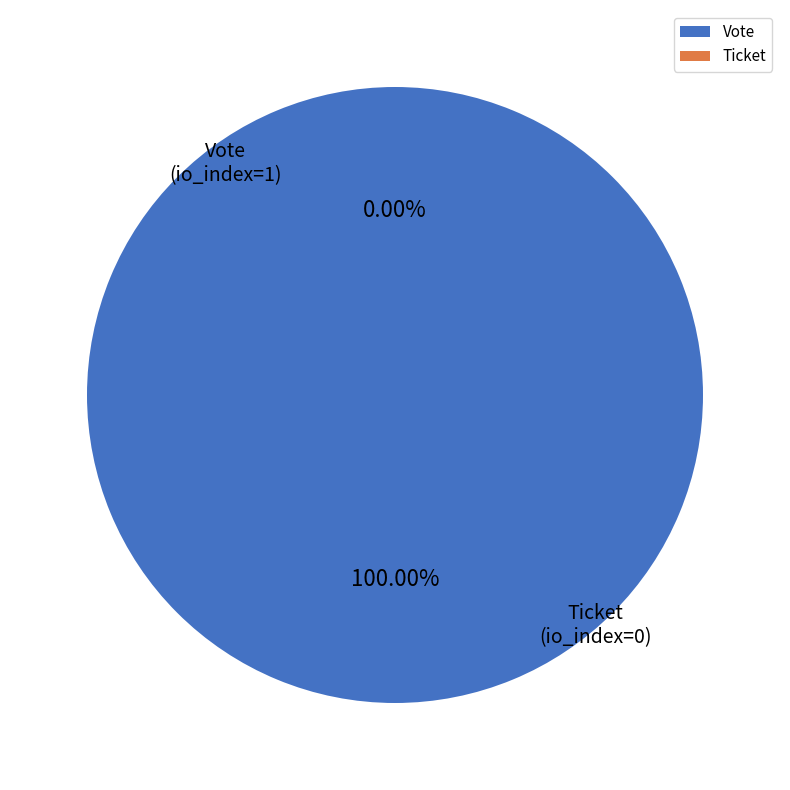

Count the number of slices in the pie.

2